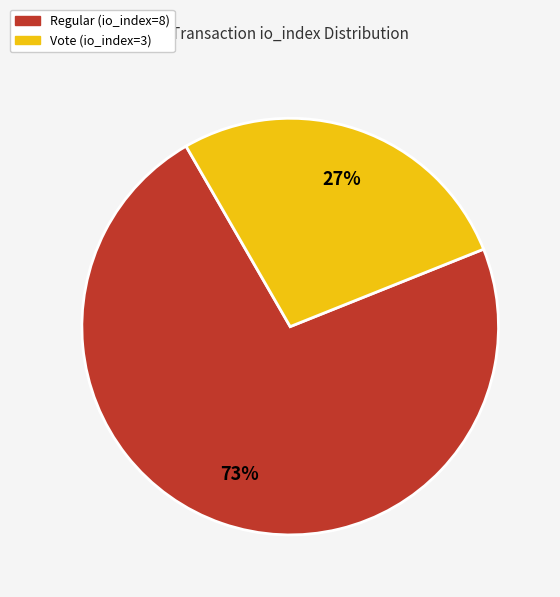

What is the smallest slice in the pie chart?

Vote (io_index=3)